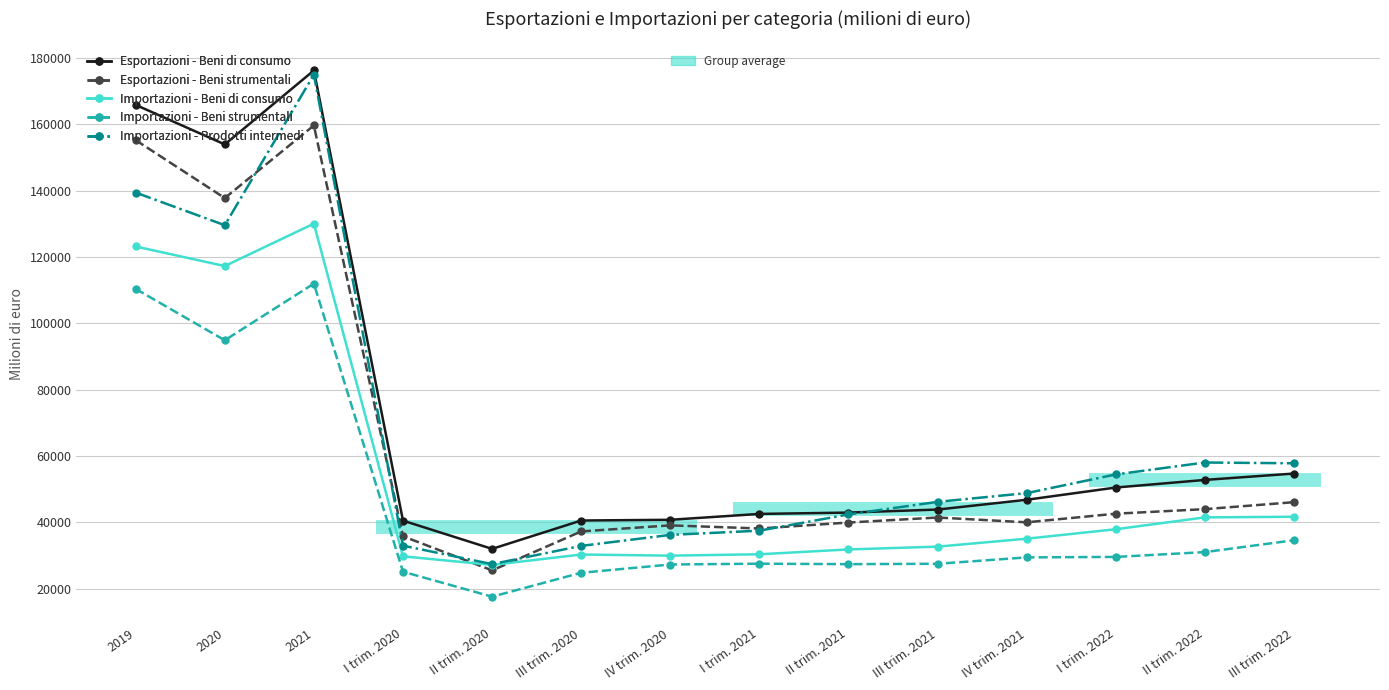

What is the label of the 6th point from the left?

III trim. 2020